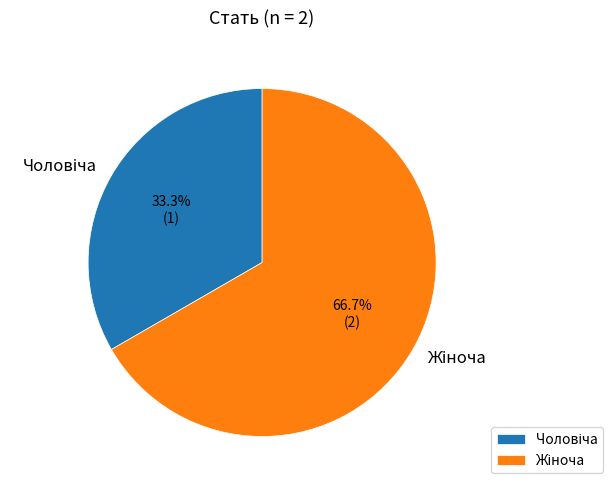

Is there a majority slice in this chart?

Yes